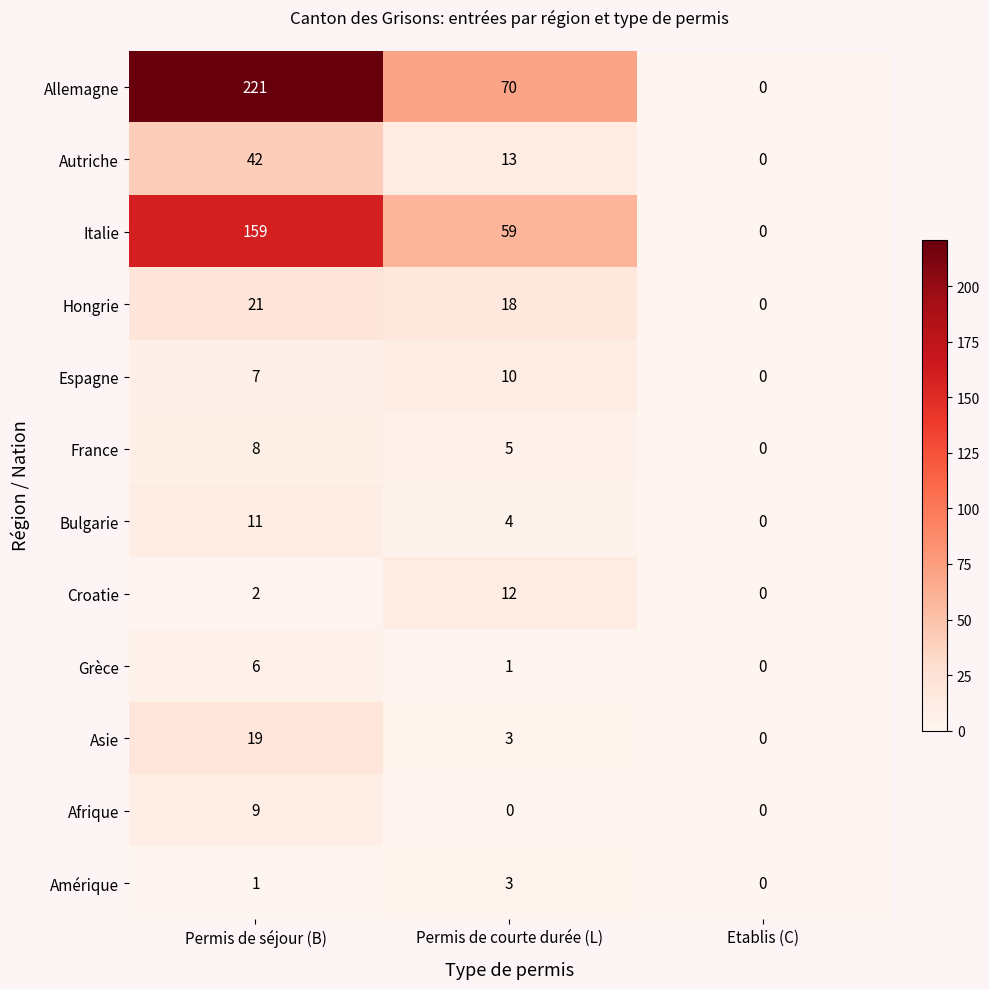

Rank the series by their maximum value, from highest to lowest.

Allemagne, Italie, Autriche, Hongrie, Asie, Croatie, Bulgarie, Espagne, Afrique, France, Grèce, Amérique